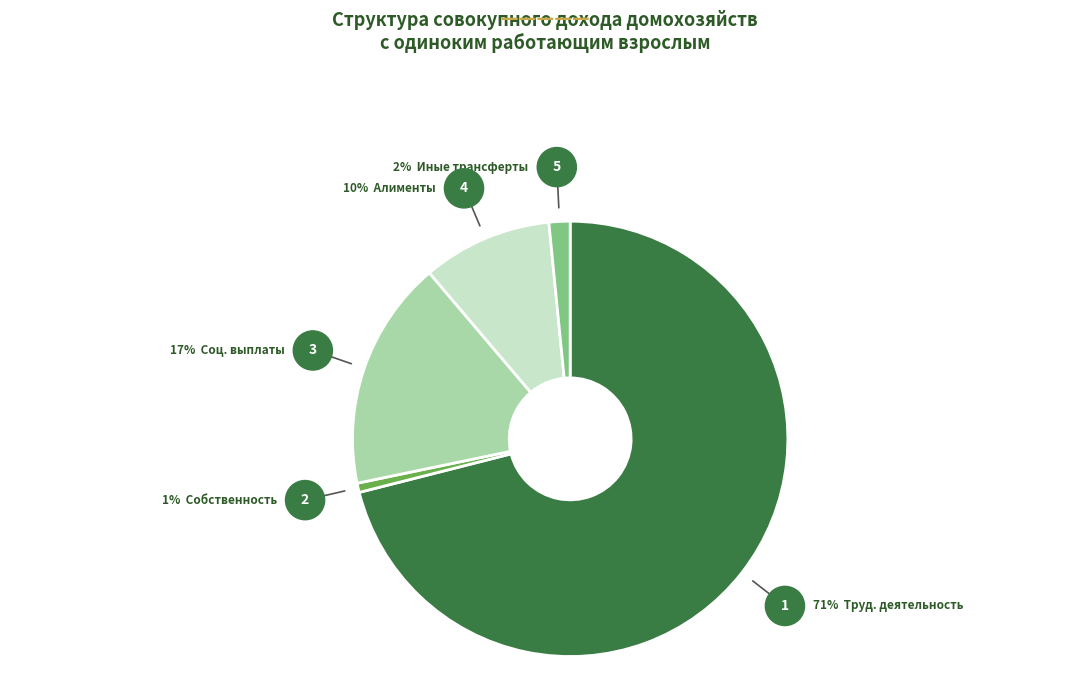

True or false: Алименты и приравненные выплаты accounts for 10% of the total.

True